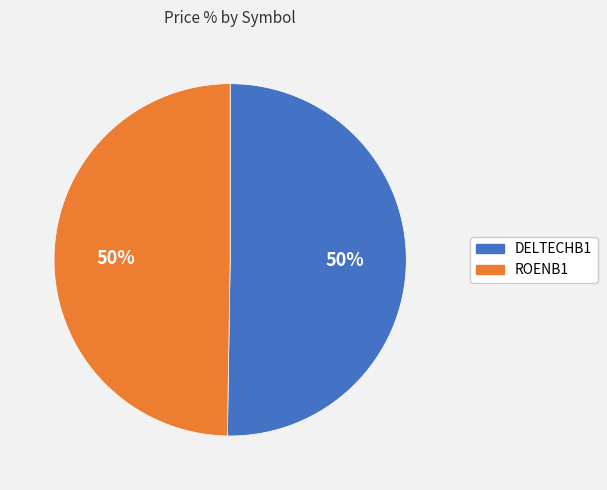

Is it true that ROENB1 is 57% of the pie?

False